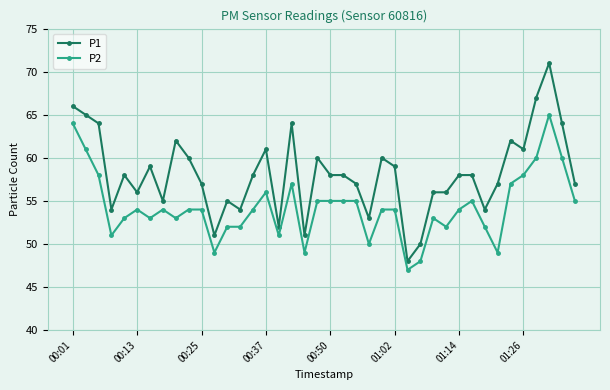

What is the difference between the second highest and minimum values in the P2 series?

17